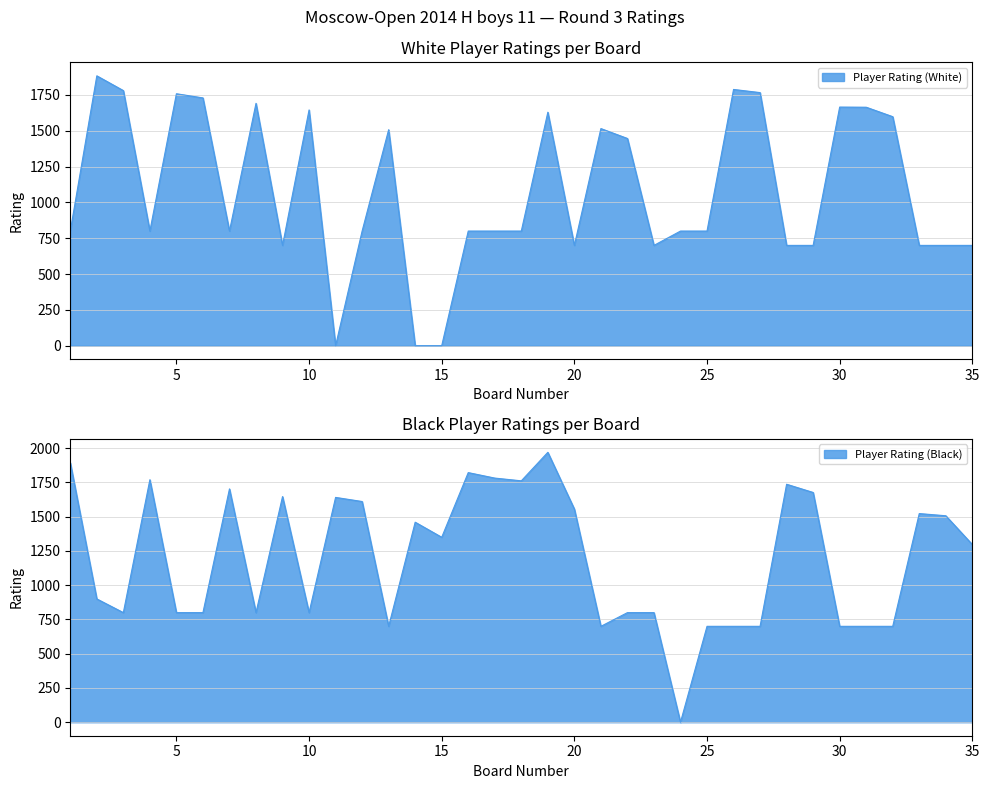

Which series has the largest total across all categories?

Player Rating (Black)